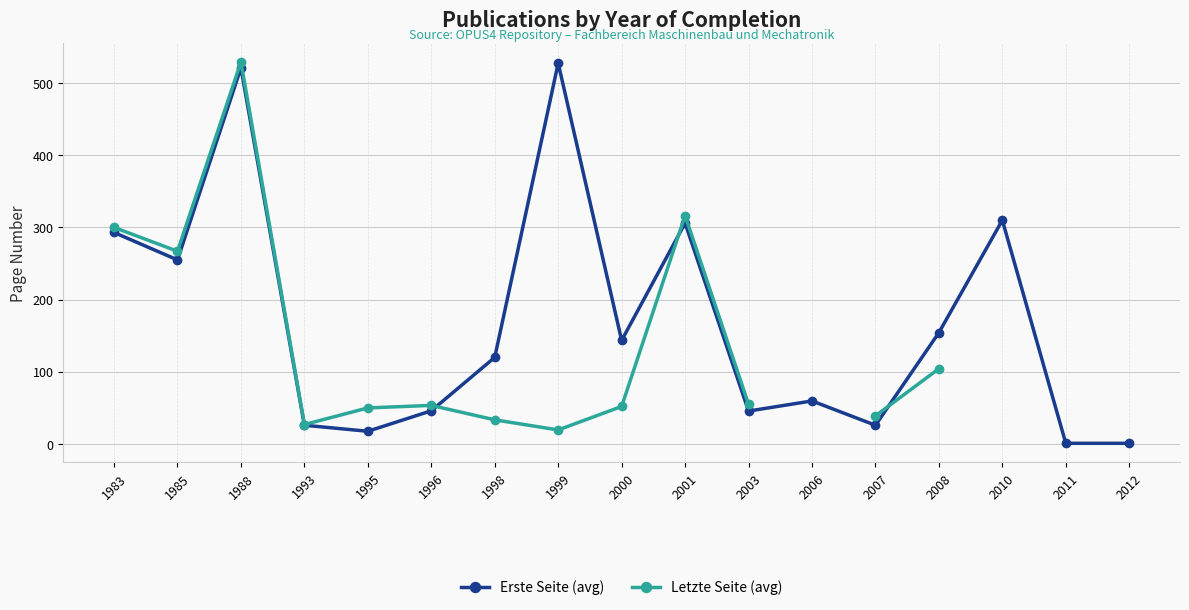

At which category does Letzte Seite (avg) reach its first local peak?

1988